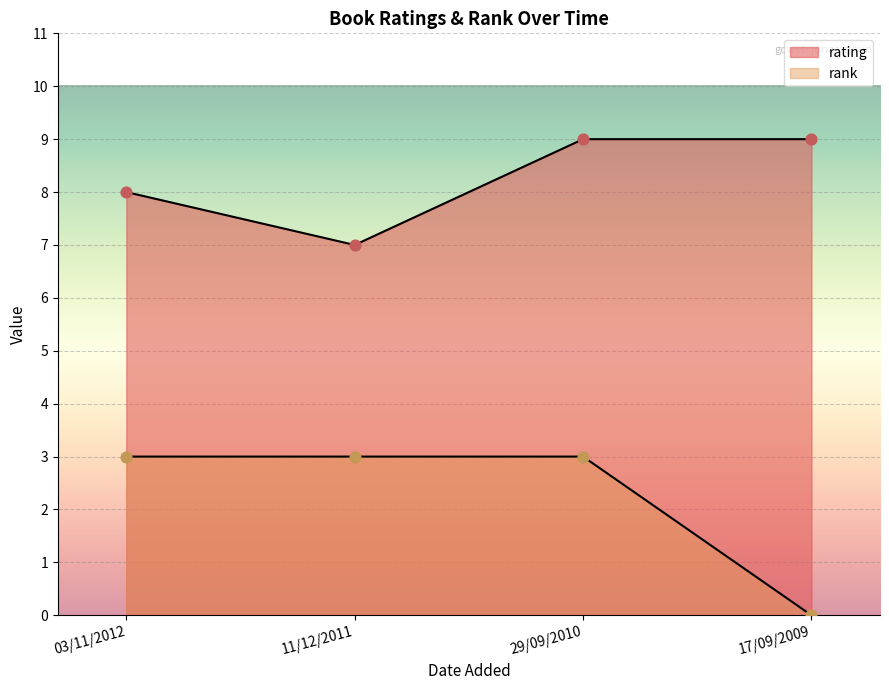

What are all the series names shown in the legend?

rating, rank